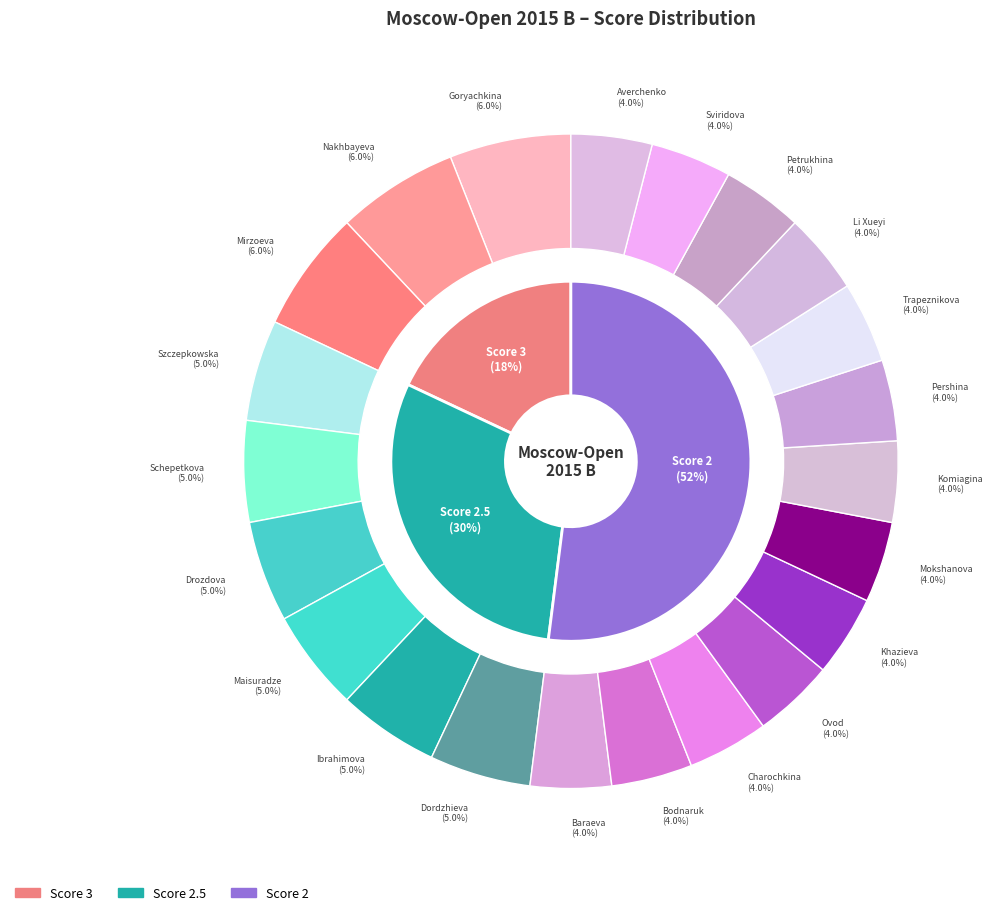

What percentage do Trapeznikova and Mokshanova together represent?

8.0%